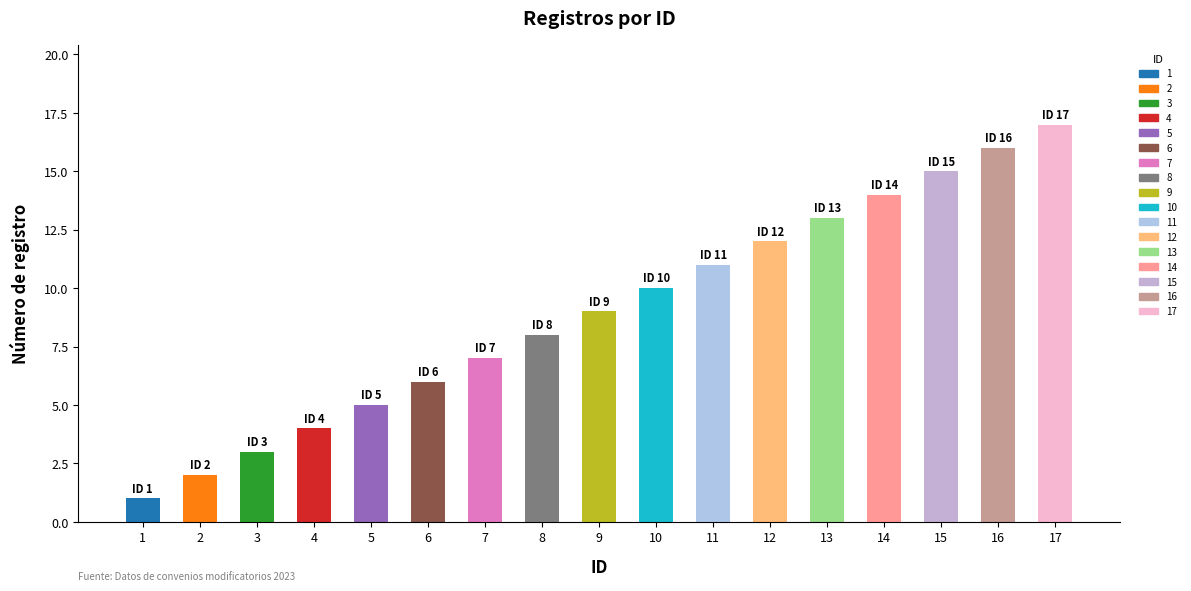

True or false: the data shows 2 at 5.

False